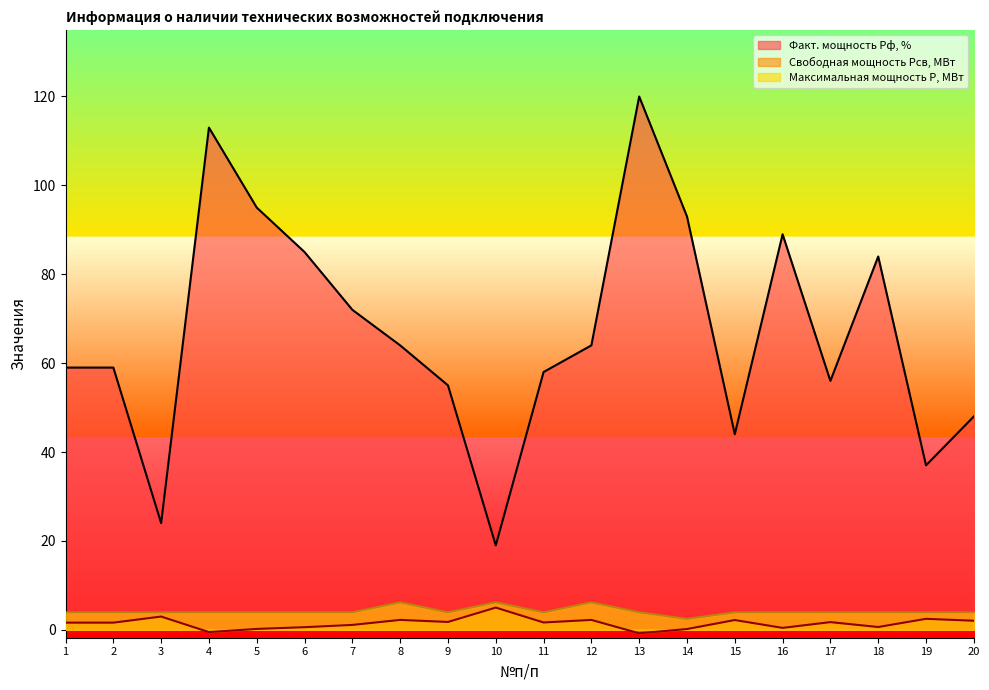

True or false: Факт. мощность Рф, % and Свободная мощность Рсв, МВт cross at least once.

False